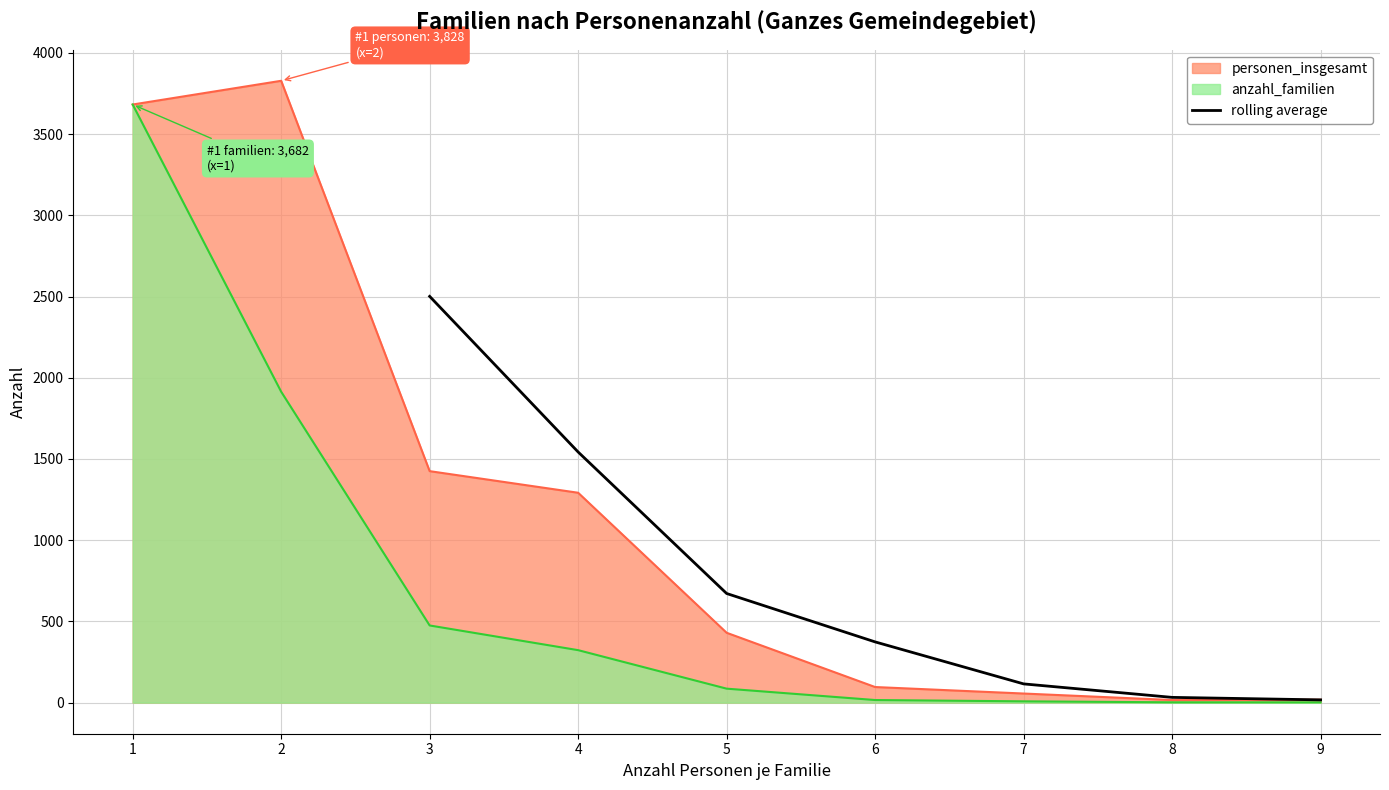

What is the sum of all values?

5254.2